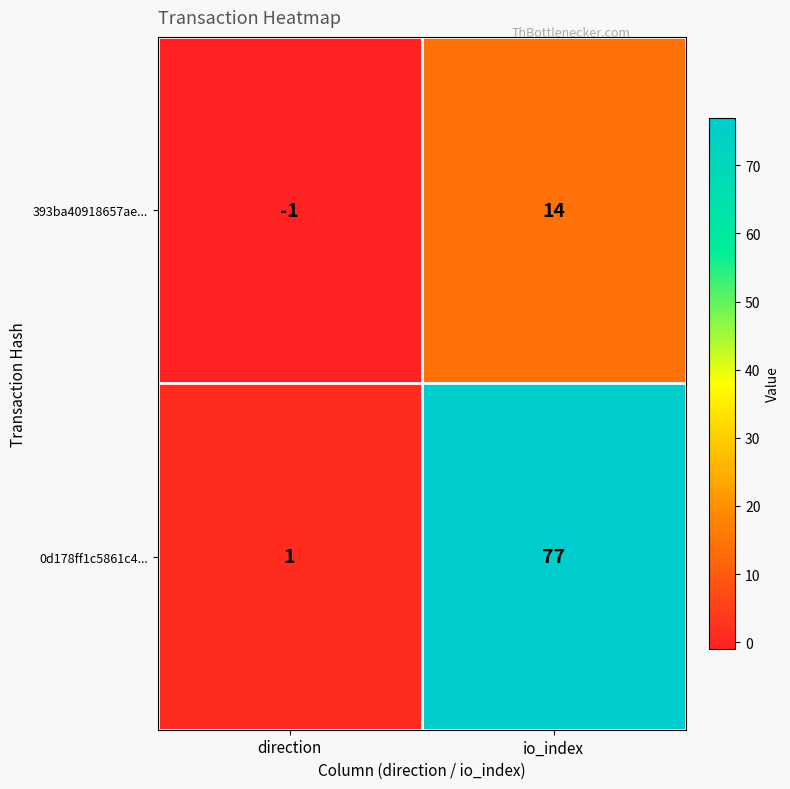

What is the difference between the 0d178ff1c5861c4... values at io_index and direction?

76